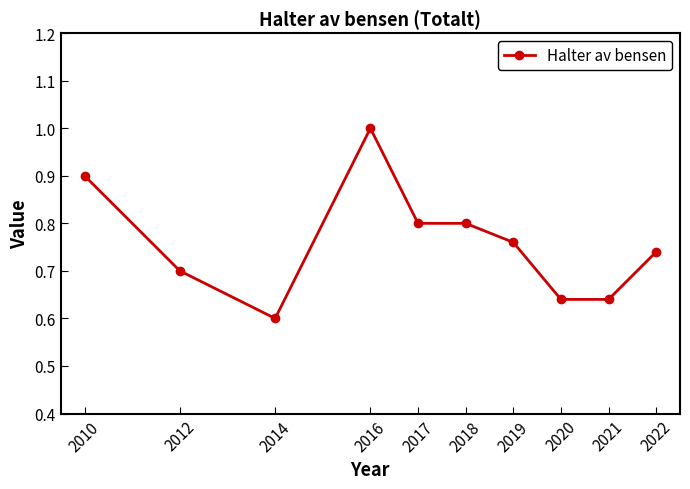

Where is the first local minimum?

2014